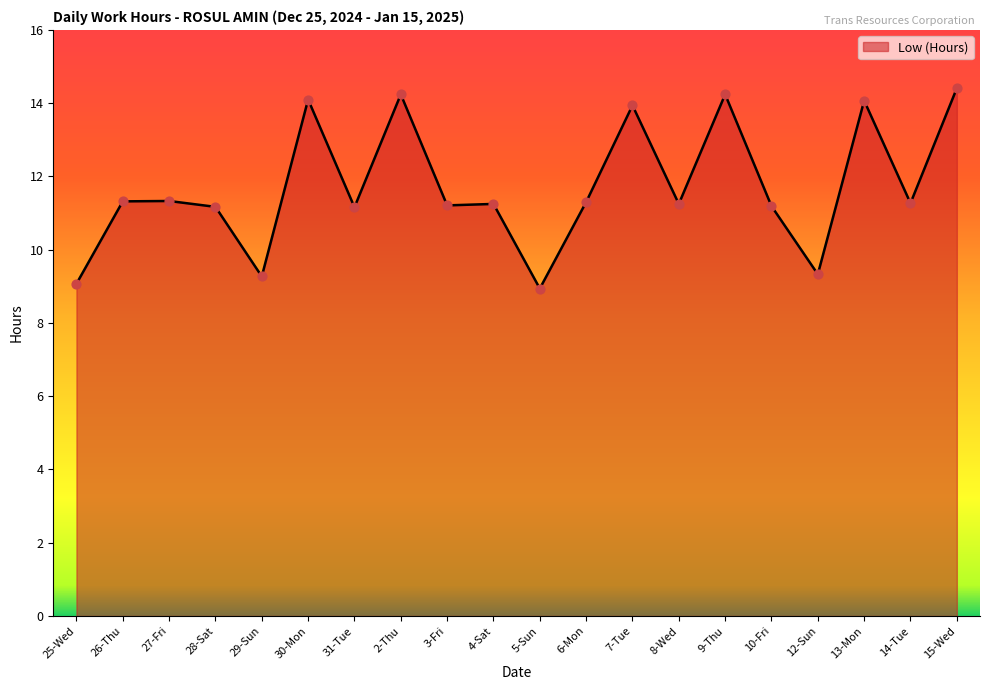

Which has a higher value, 2-Thu or 31-Tue?

2-Thu